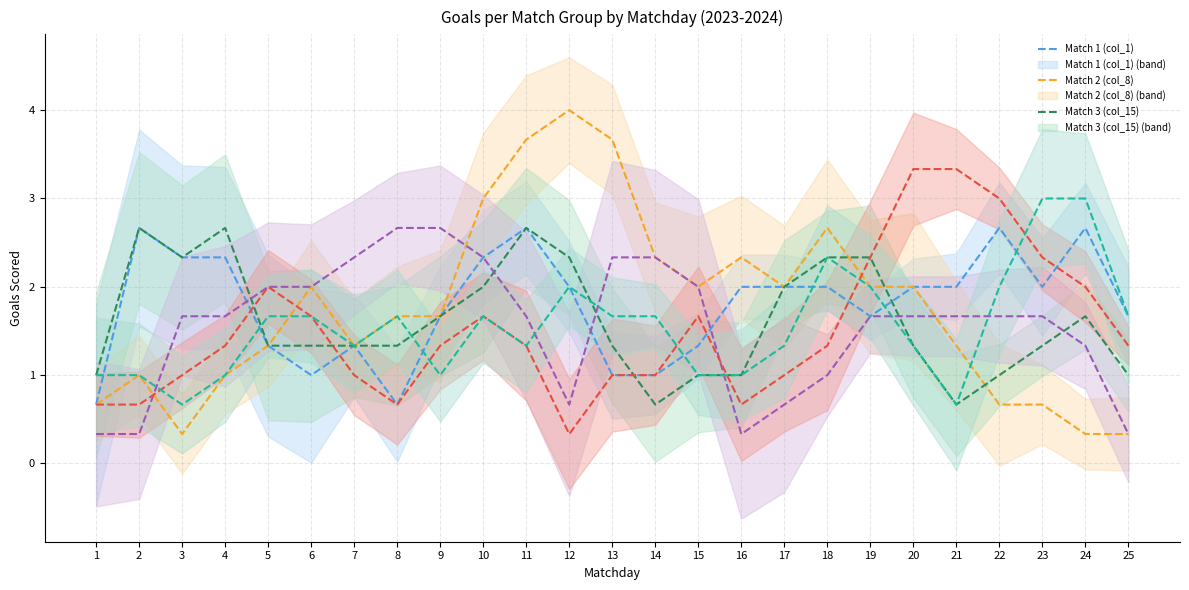

True or false: Match 2 (col_8) has more than 0 points higher than both neighbors.

True